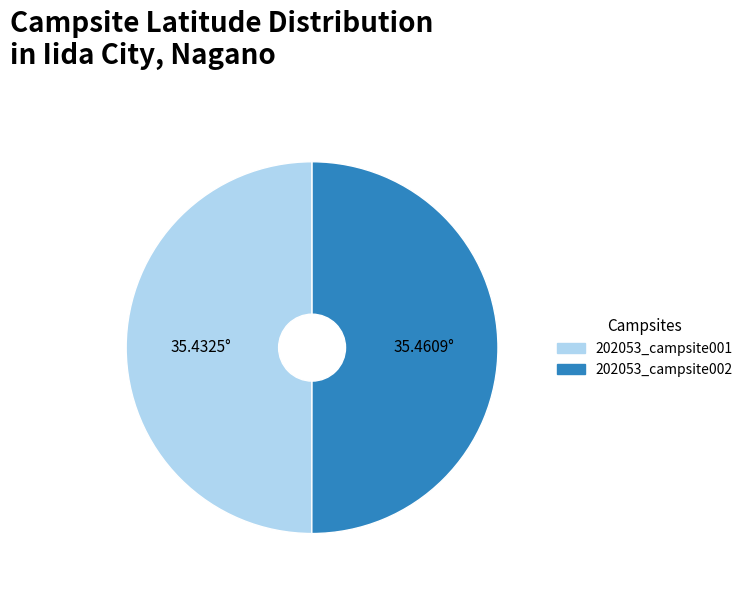

Is the sum of 202053_campsite002 and 202053_campsite001 greater than half?

Yes